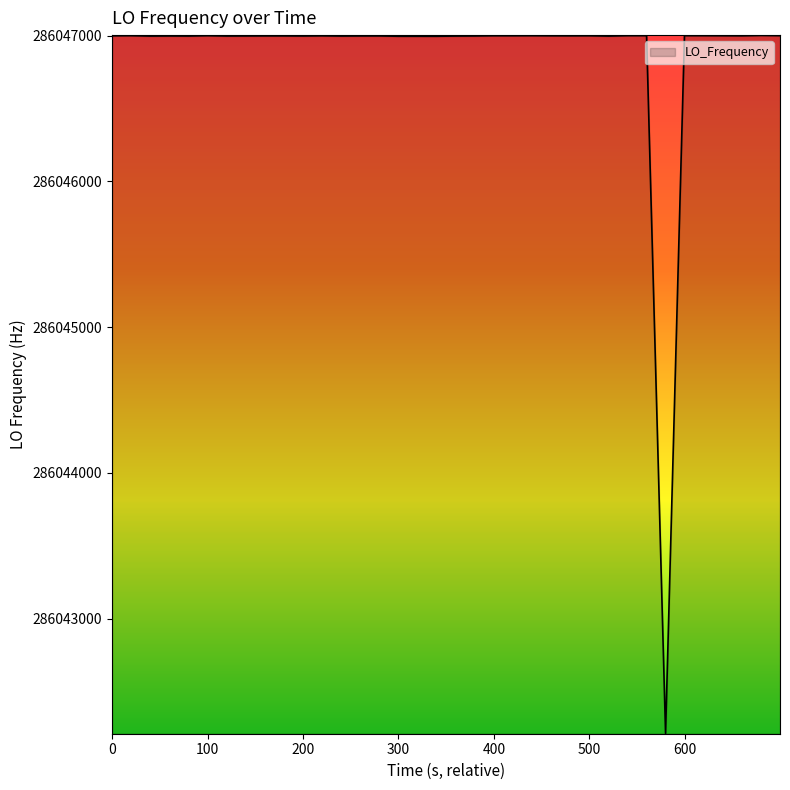

What is the average value?

286046880.0